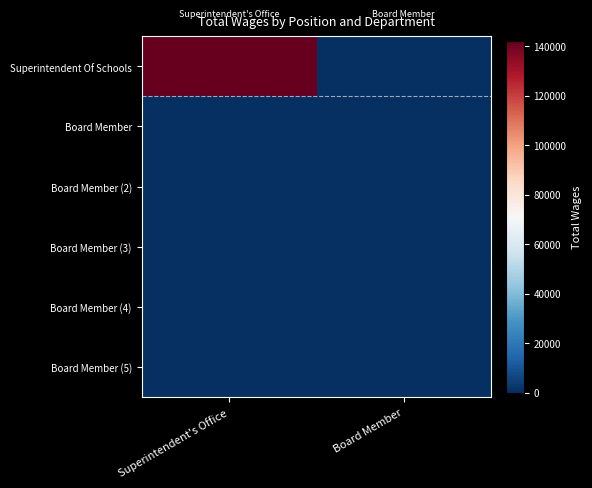

Reading left to right, list all the values displayed in this chart.

Superintendent Of Schools: Superintendent's Office=142096	Board Member=0
Board Member: Superintendent's Office=0	Board Member=0
Board Member (2): Superintendent's Office=0	Board Member=0
Board Member (3): Superintendent's Office=0	Board Member=0
Board Member (4): Superintendent's Office=0	Board Member=0
Board Member (5): Superintendent's Office=0	Board Member=0